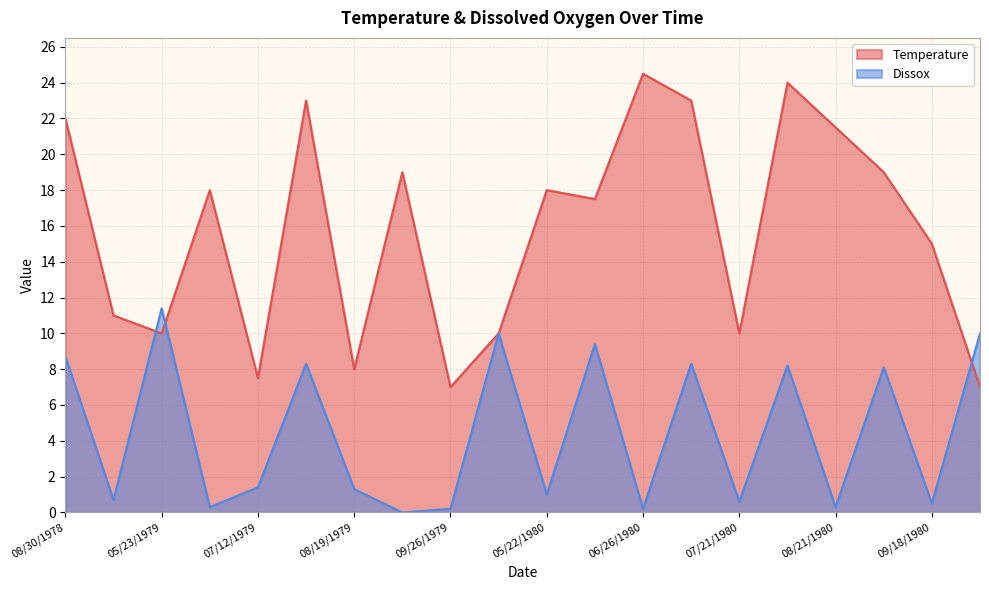

Does the chart display data point markers on the line(s)?

No